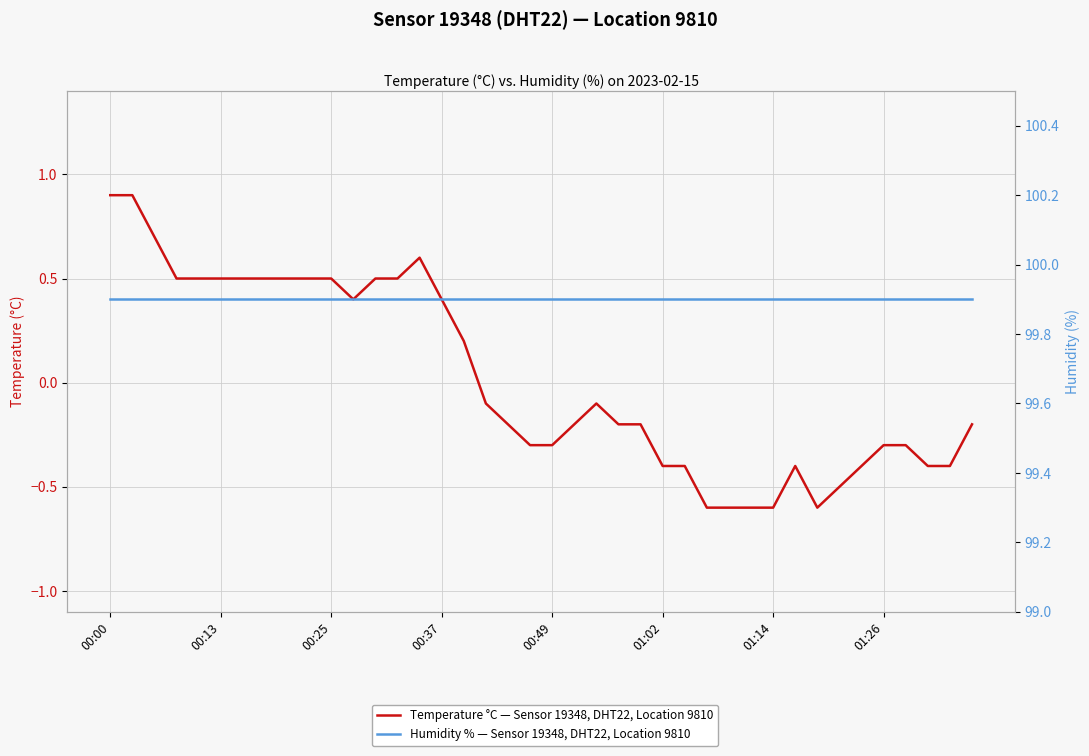

Which series has the largest total across all categories?

Humidity % — Sensor 19348, DHT22, Location 9810